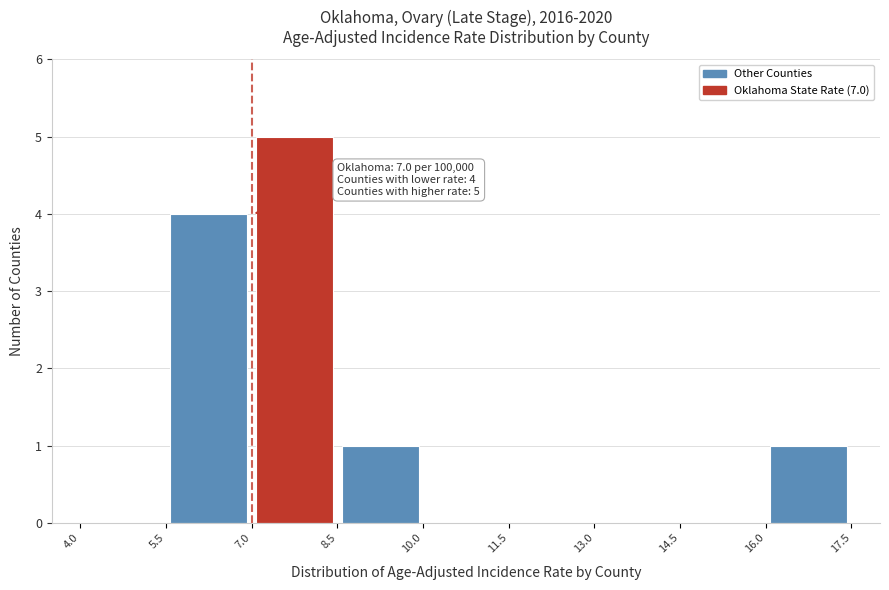

Over which range of the x-axis is the bar tallest?

7.0 to 8.5